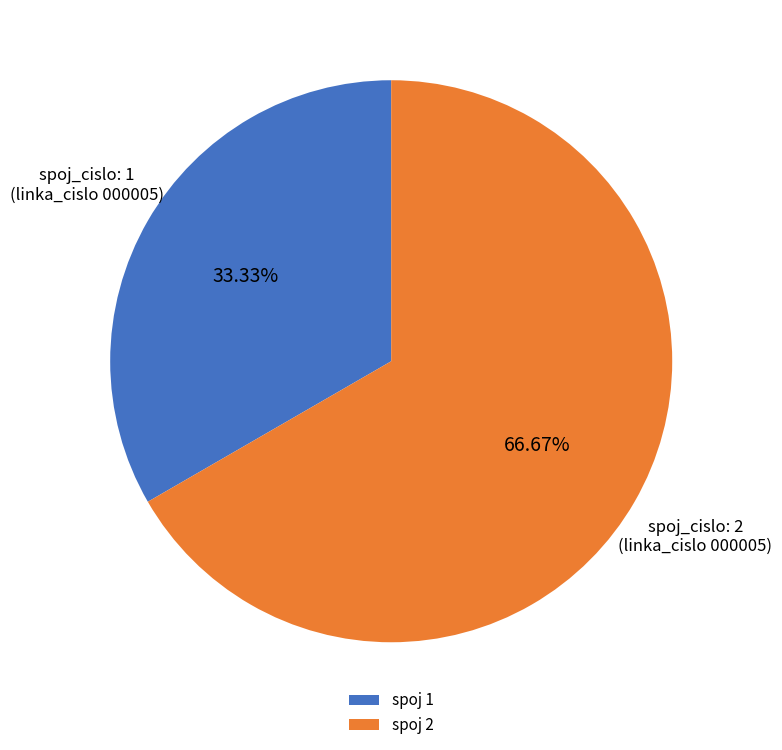

Combined, do spoj 1 and spoj 2 account for over 50%?

Yes